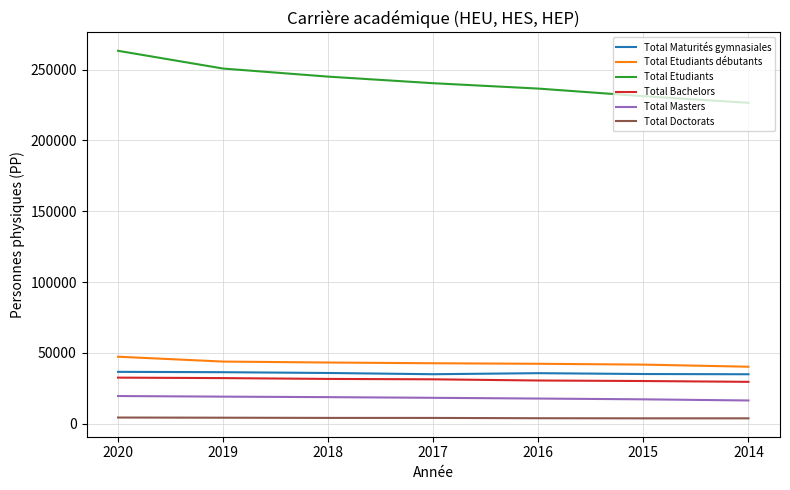

True or false: Total Etudiants and Total Maturités gymnasiales cross at least once.

False